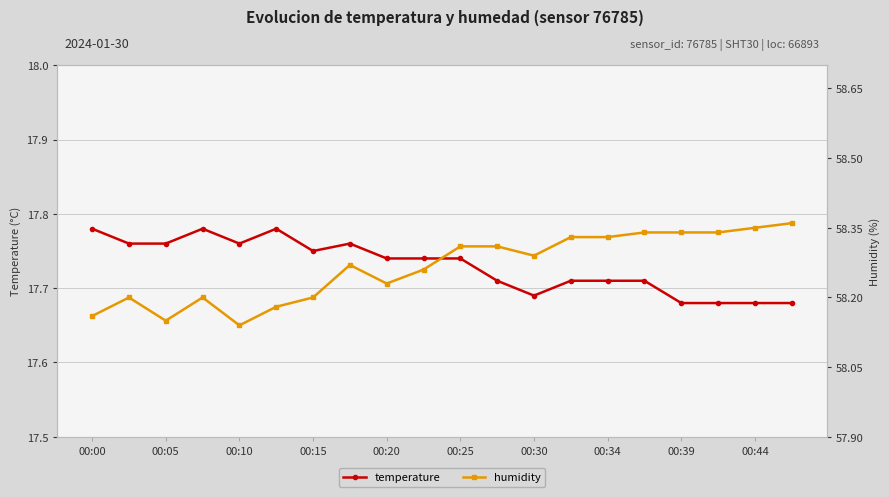

What are all the series names shown in the legend?

temperature, humidity